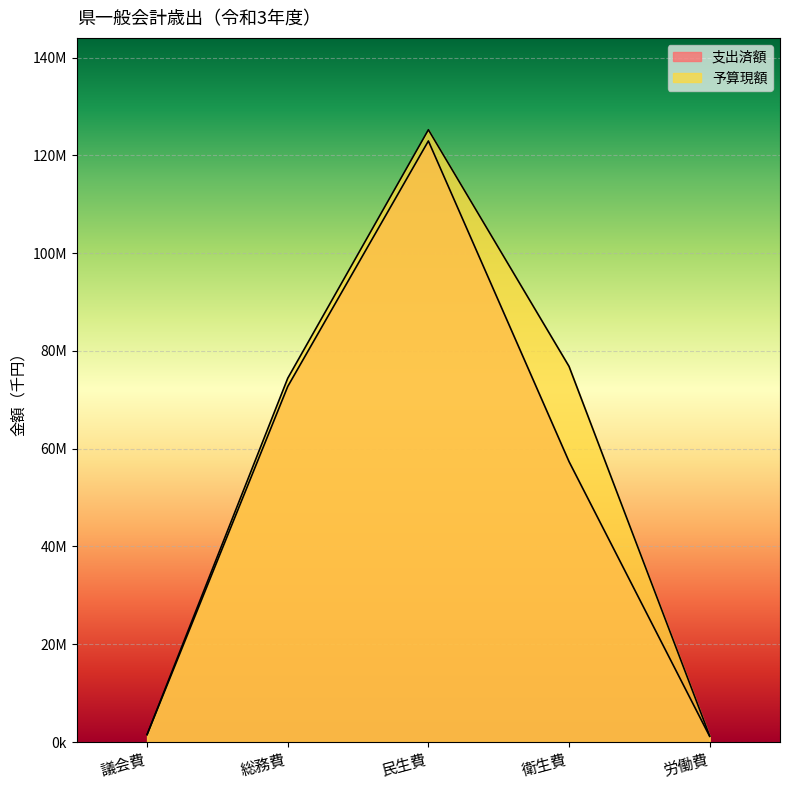

What is the spread (max minus min) of values at 議会費?

35594